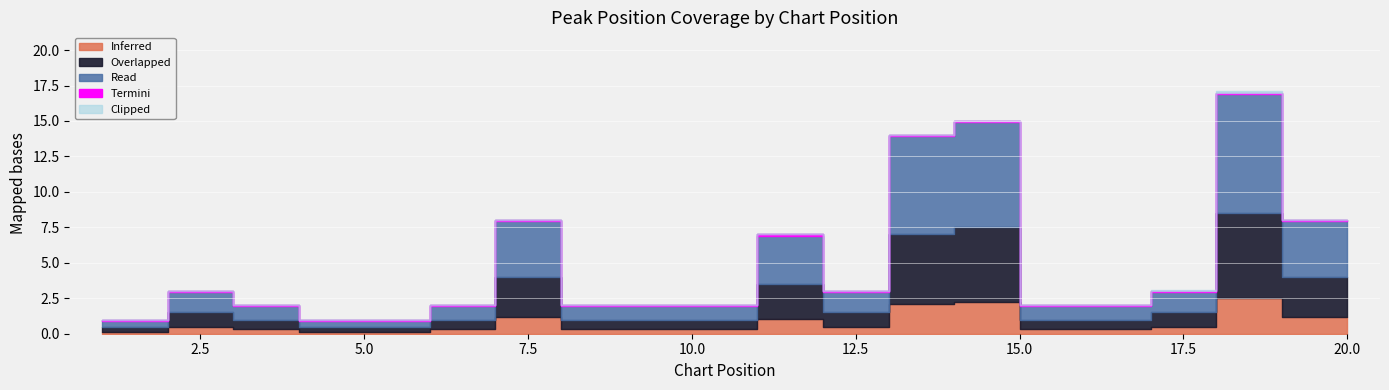

What value does the Peak Position series have at 8, to the nearest 10?

10